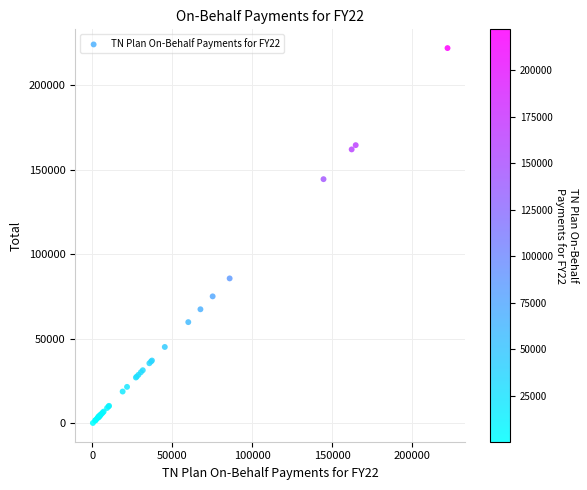

What Y value in the scatter plot is closest to 111175?

85812.5